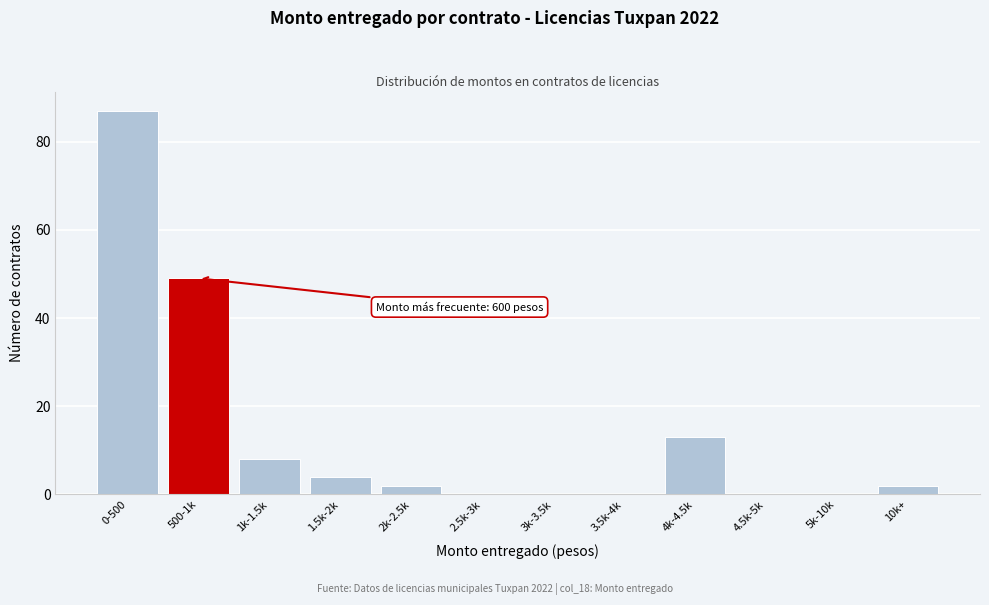

Reading right to left, extract all data points from this chart.

10k+=2	5k-10k=0	4.5k-5k=0	4k-4.5k=13	3.5k-4k=0	3k-3.5k=0	2.5k-3k=0	2k-2.5k=2	1.5k-2k=4	1k-1.5k=8	500-1k=49	0-500=87